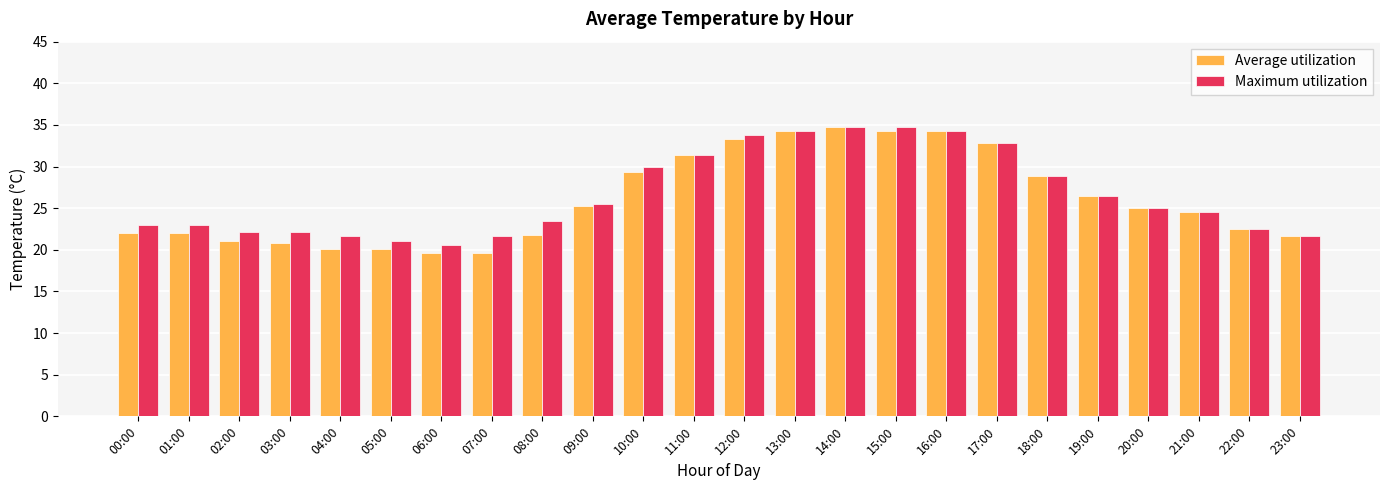

Which series has the largest total across all categories?

Maximum utilization